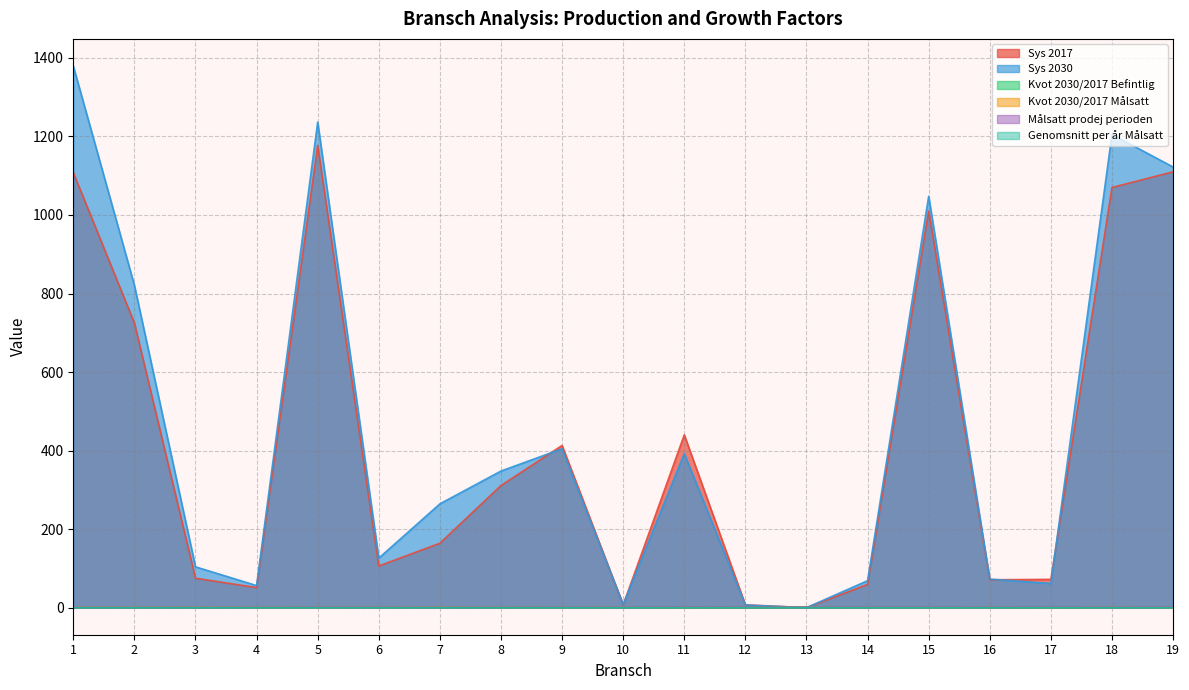

Where is the first local minimum for Målsatt prodej perioden?

13